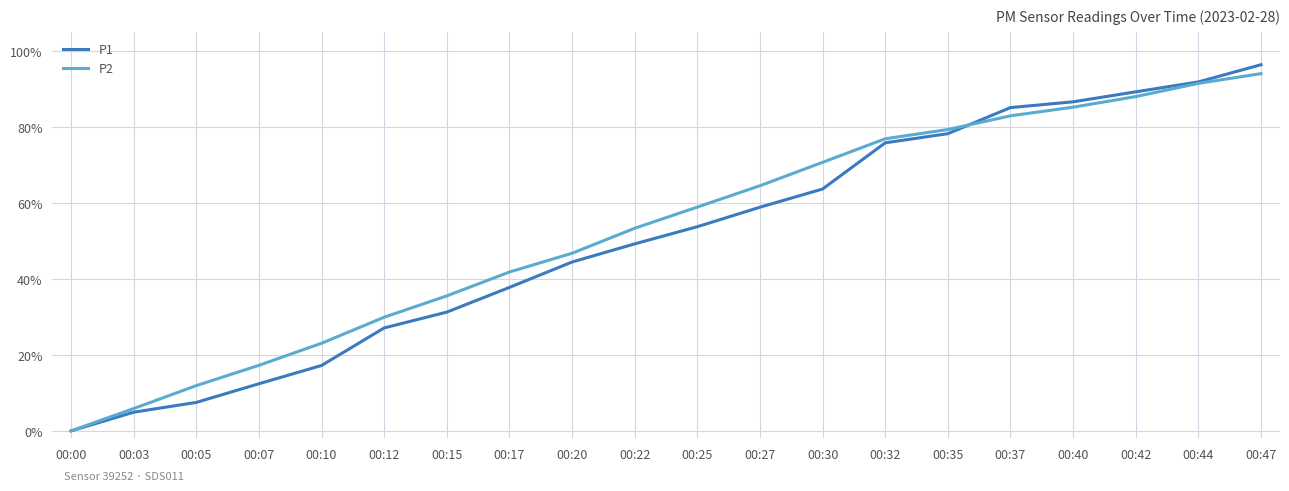

Which series has the widest spread of values?

P1